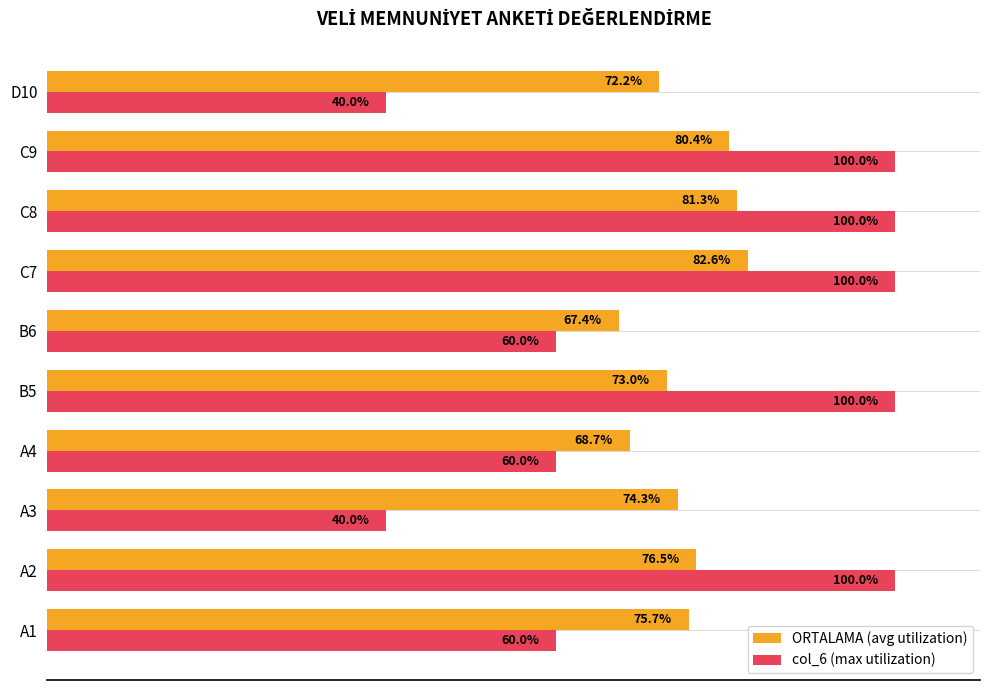

Which series has the widest spread of values?

col_6 (max utilization)